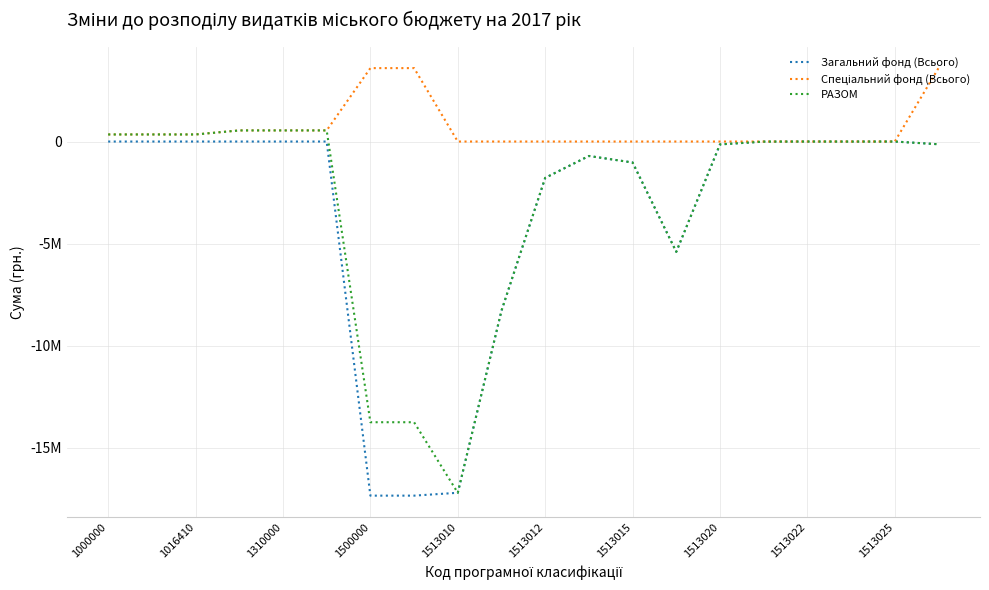

How many lines are shown in the chart?

3